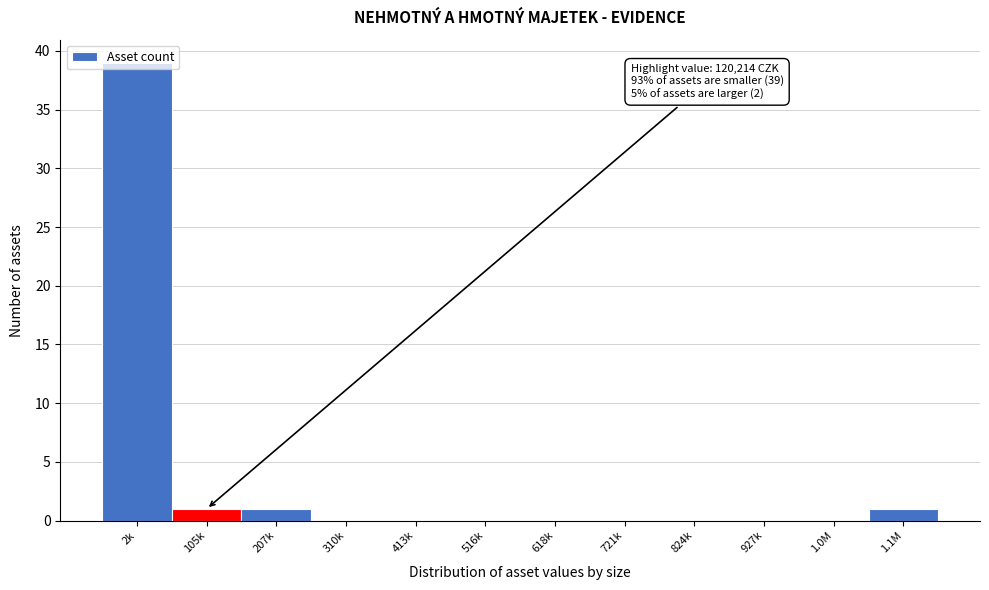

Is it true that the value at 207k is 1?

True